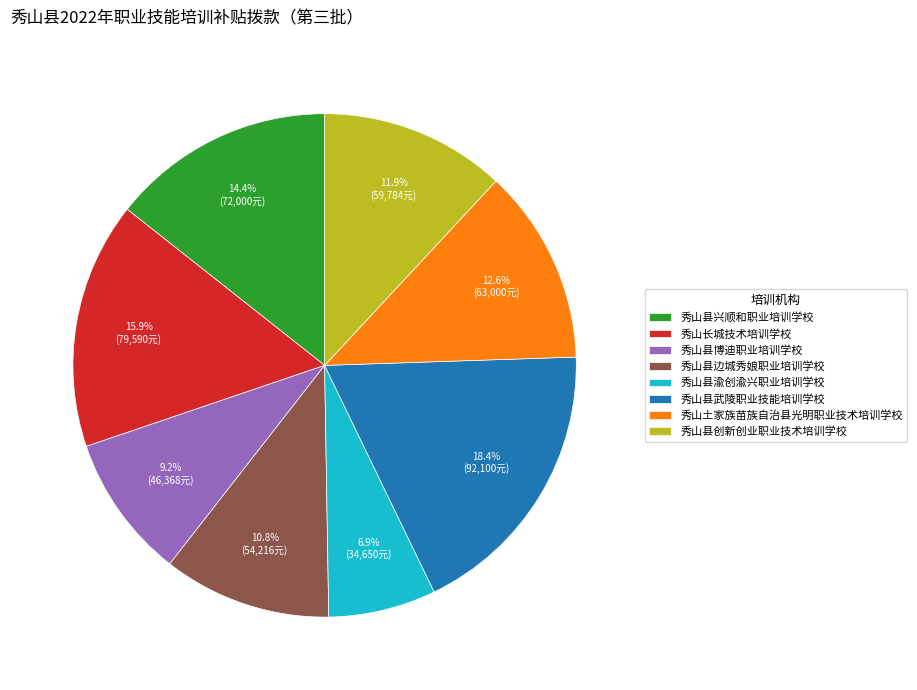

Between 秀山县边城秀娘职业培训学校 and 秀山土家族苗族自治县光明职业技术培训学校, which is larger?

秀山土家族苗族自治县光明职业技术培训学校